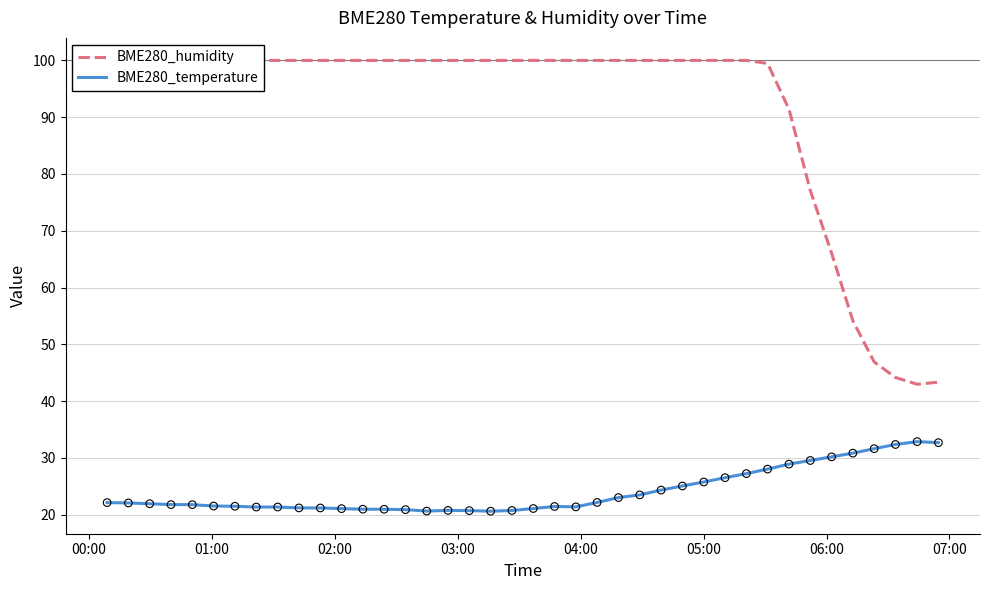

At how many categories does at least one series exceed 42?

40